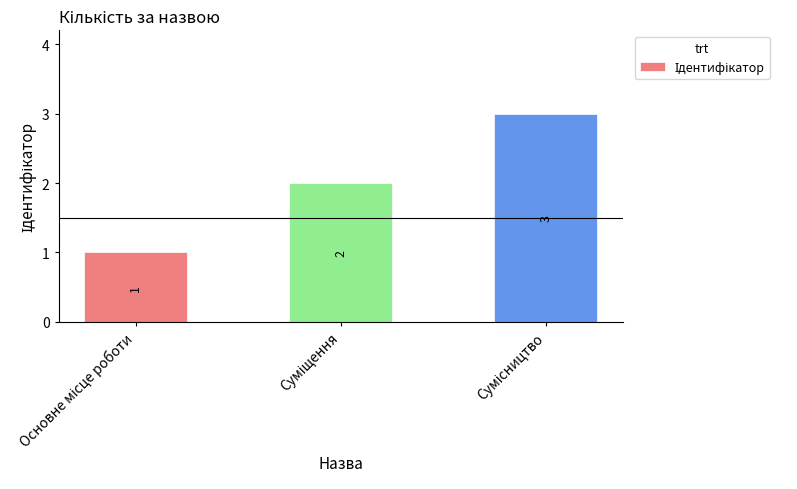

Does the chart contain any negative values?

No